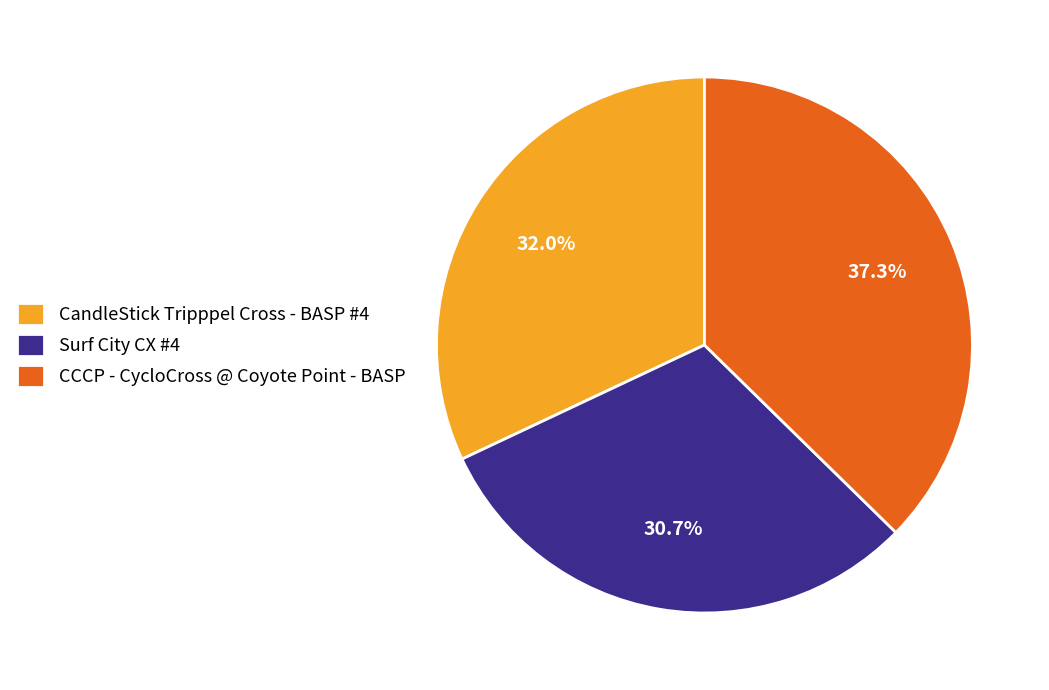

The Surf City CX #4 slice represents 42% of the pie. True or false?

False